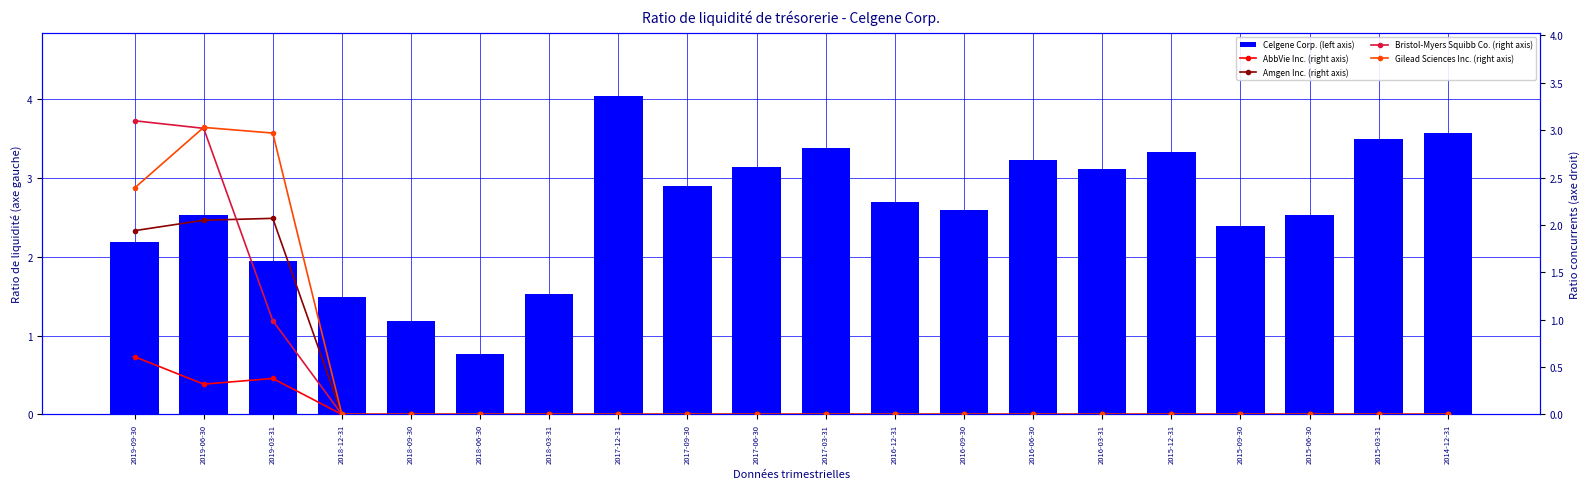

What is the spread (max minus min) of values at 2016-03-31?

3.1